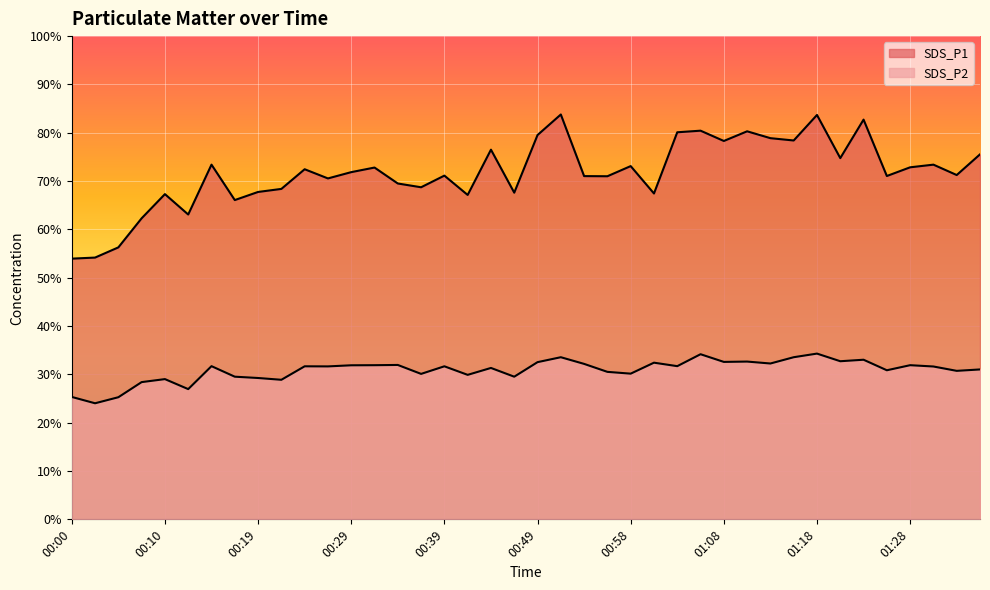

True or false: SDS_P1 and SDS_P2 cross at least once.

False